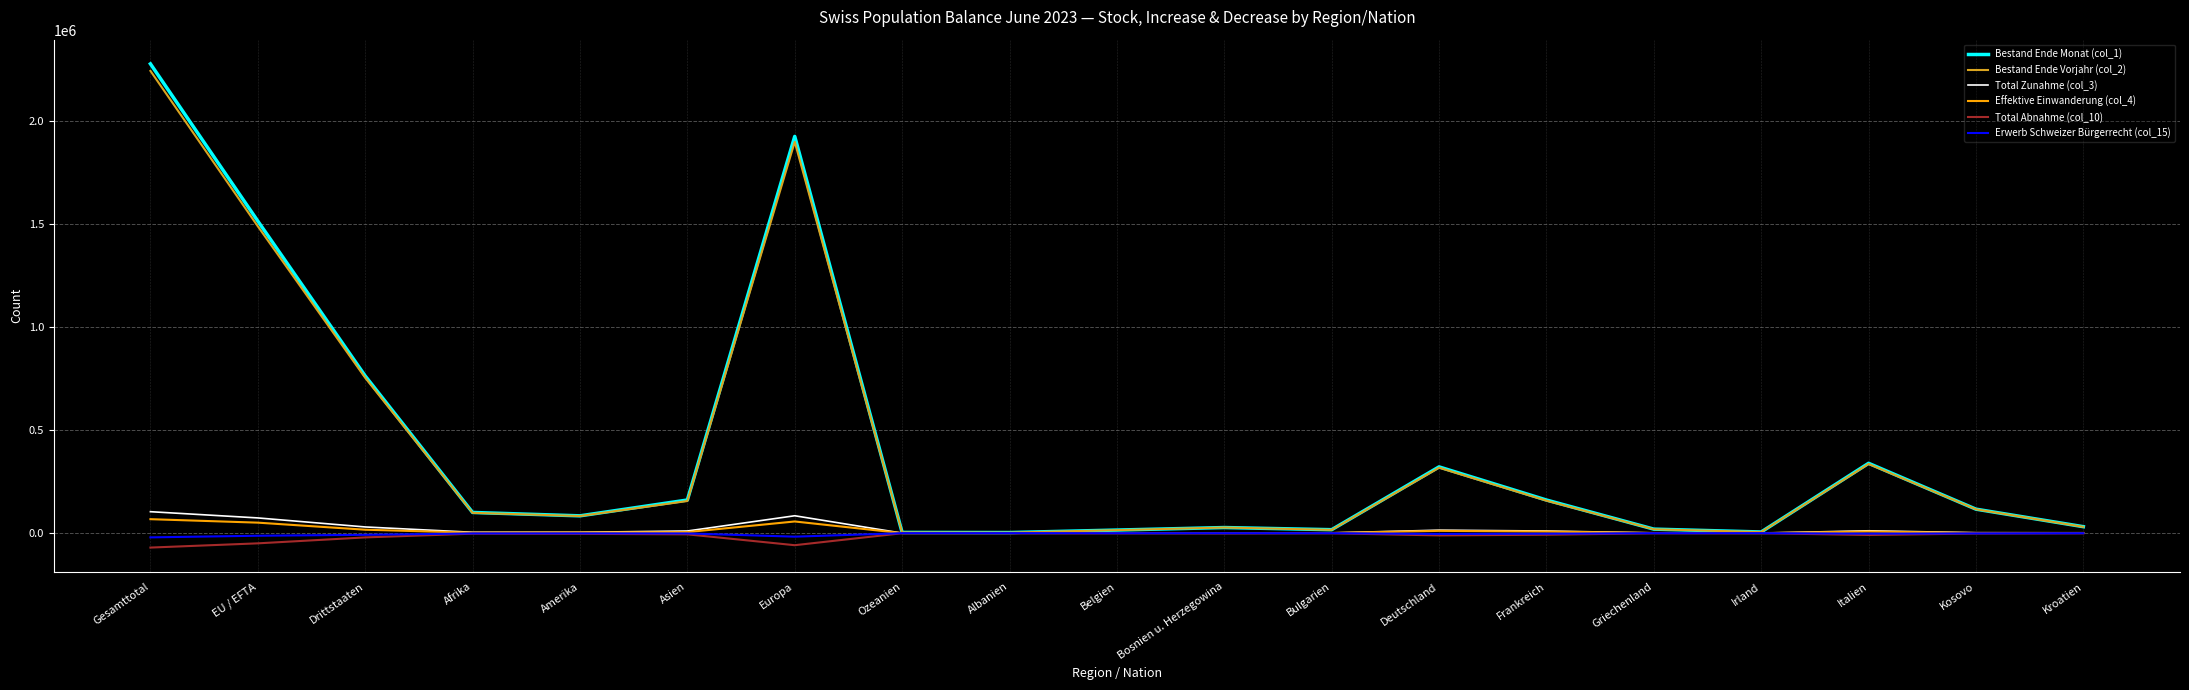

Is it true that Total Abnahme (col_10) equals -69797 at Gesamttotal?

True